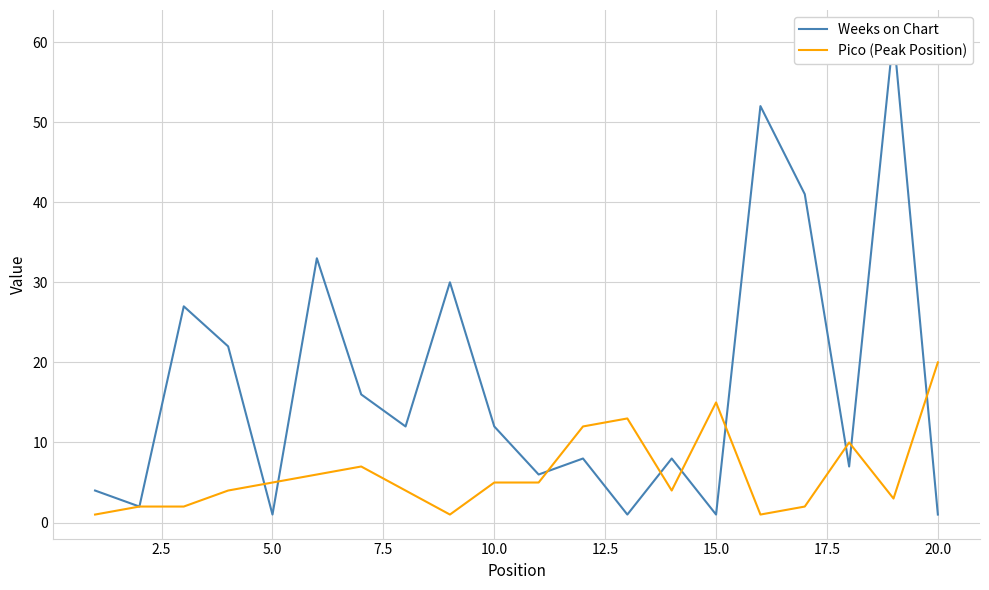

What is the maximum value for Pico (Peak Position)?

20